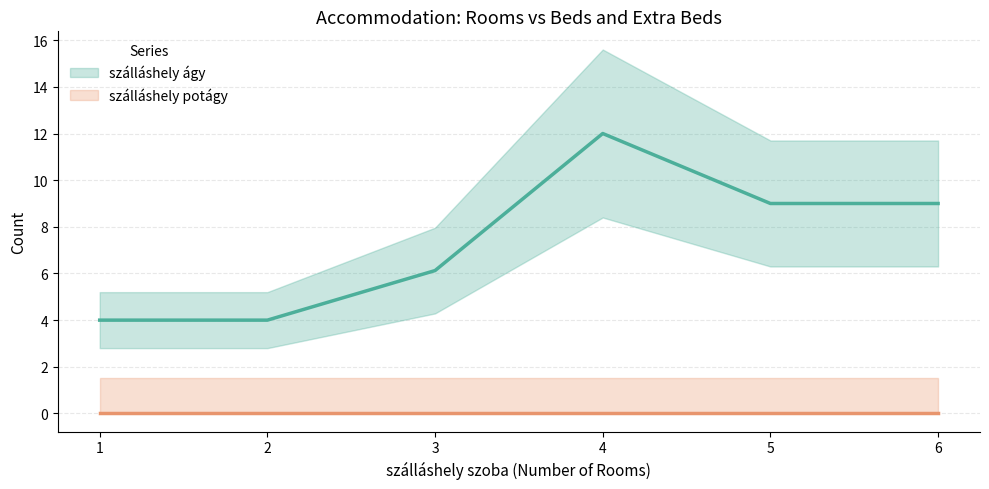

Which category has the lowest value in the szálláshely potágy series?

3